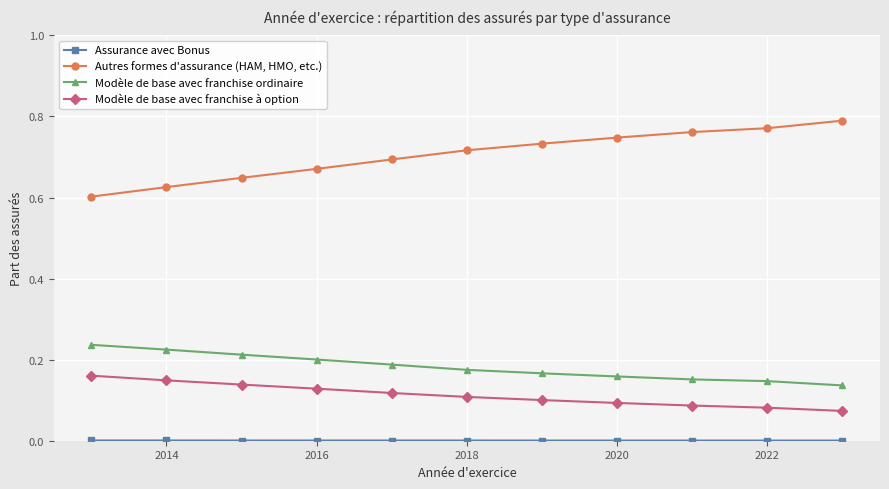

True or false: Autres formes d'assurance (HAM, HMO, etc.) and Modèle de base avec franchise à option cross at least once.

False